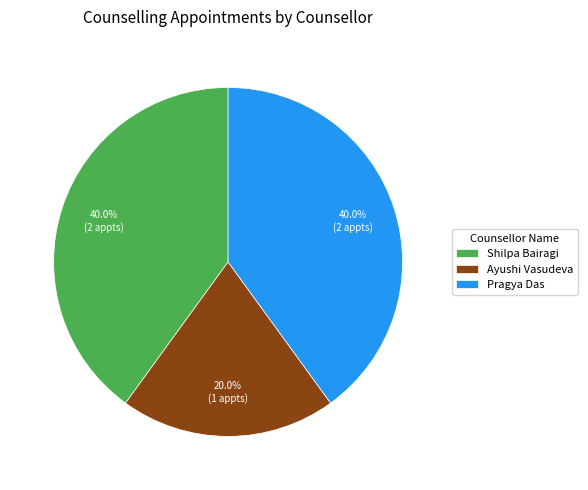

How many segments does this pie chart have?

3